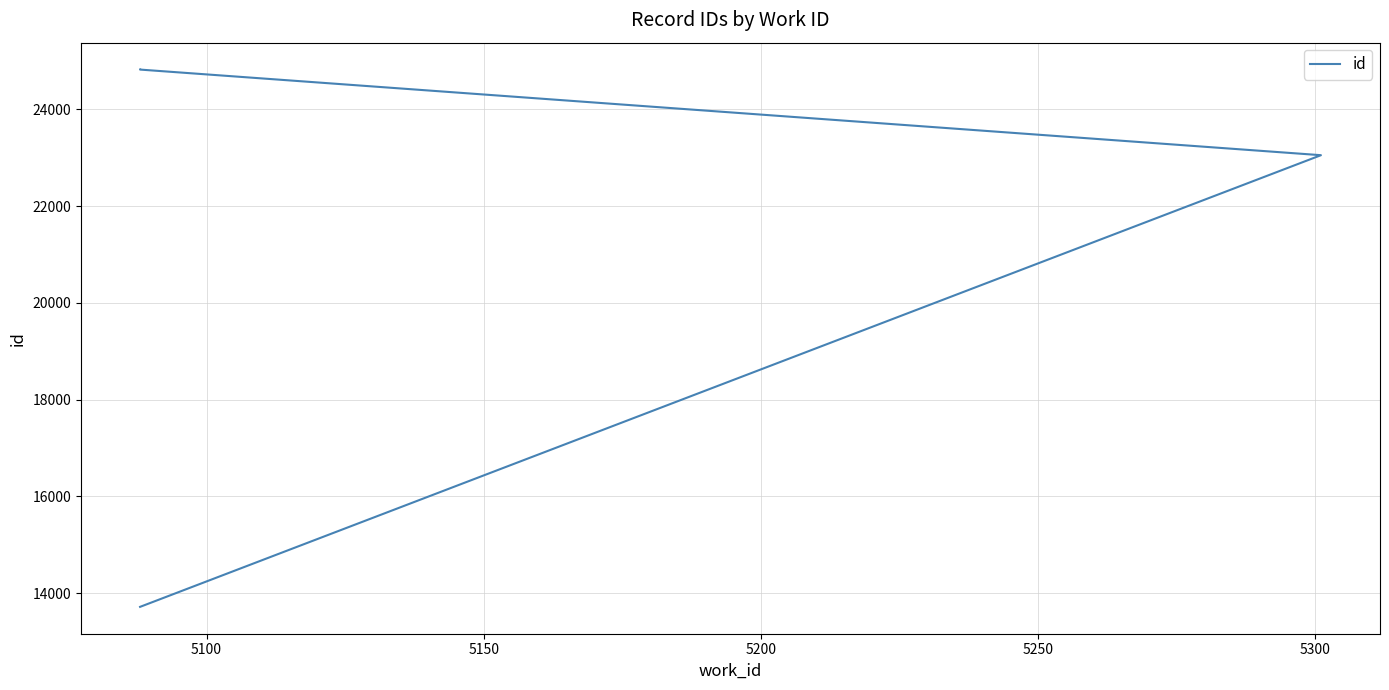

Is it true that the value at 5200 is 37868?

False